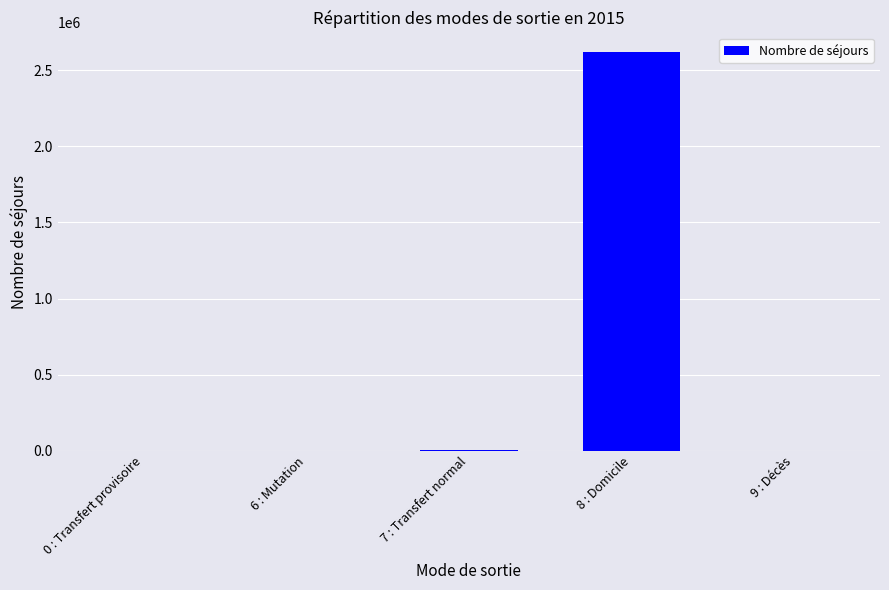

Which category has the highest value across all series?

8 : Domicile